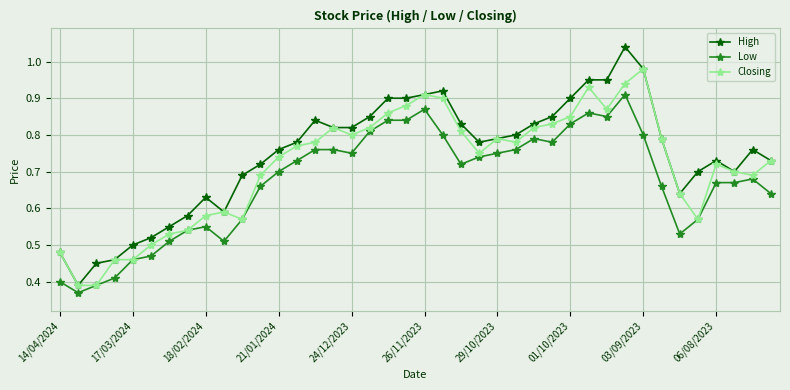

Which series has the largest total across all categories?

High